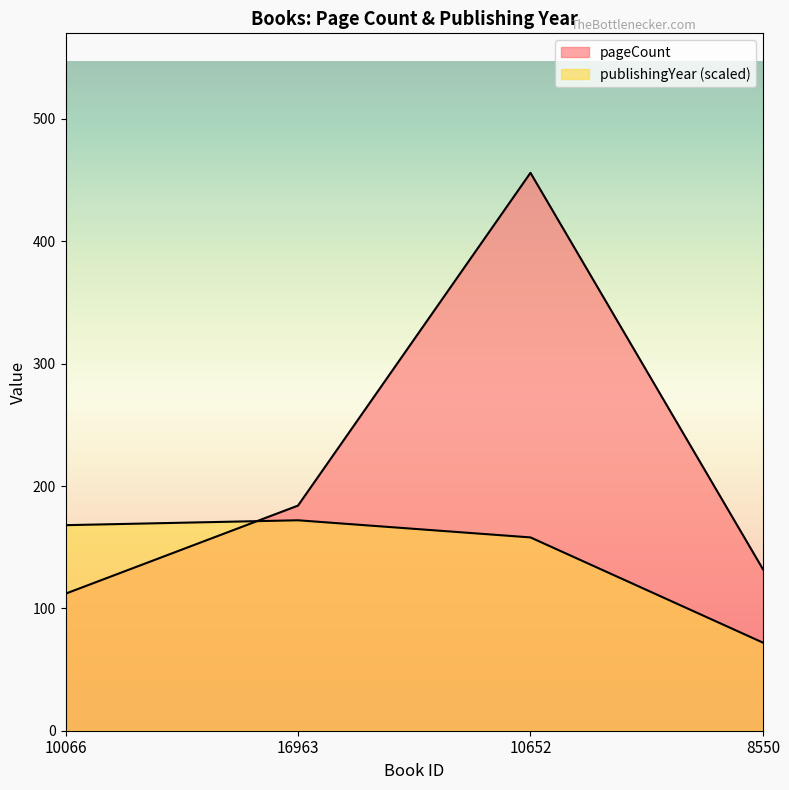

Which category has the highest value in the publishingYear series?

16963